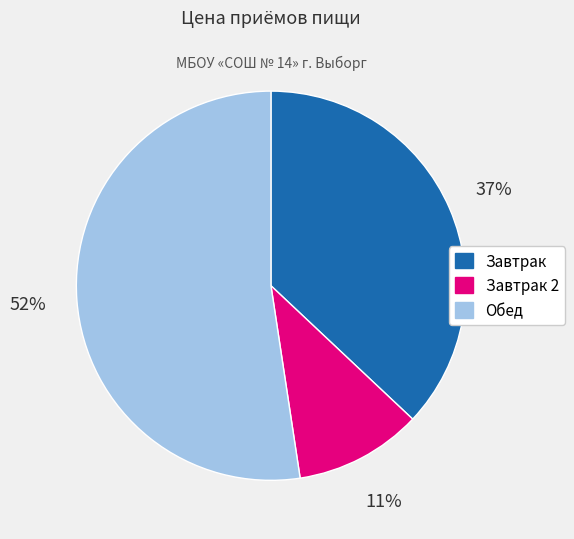

To the nearest percent, what is the combined percentage of Обед and Завтрак 2?

63%